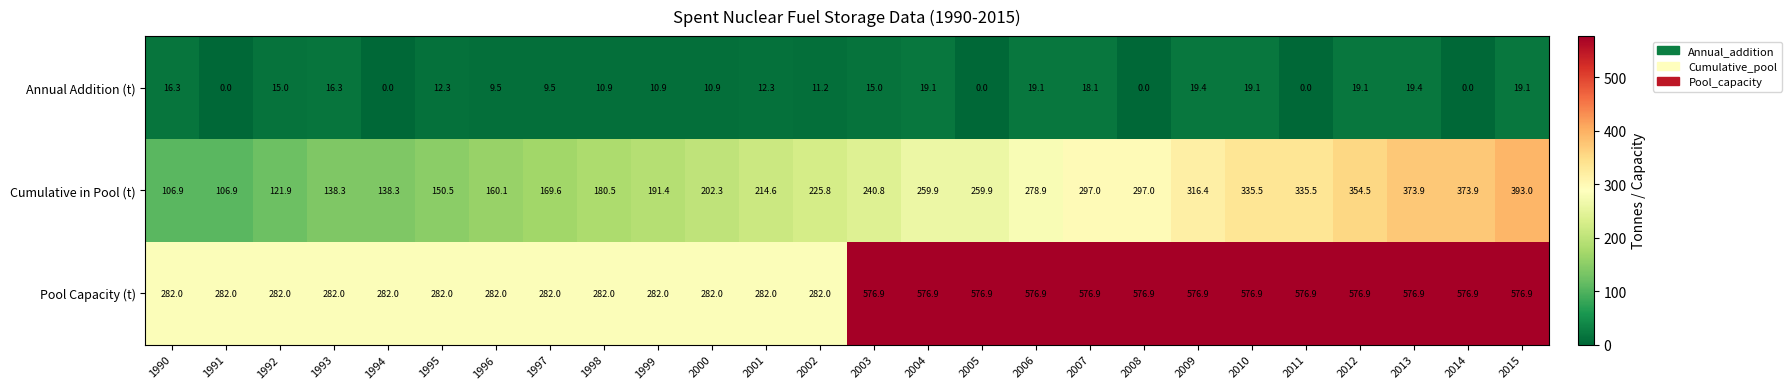

Which series has the largest range (max minus min)?

Pool Capacity (t)